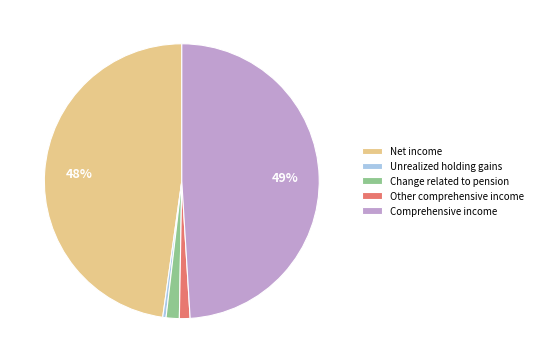

Does Net income represent more than half of the total?

No